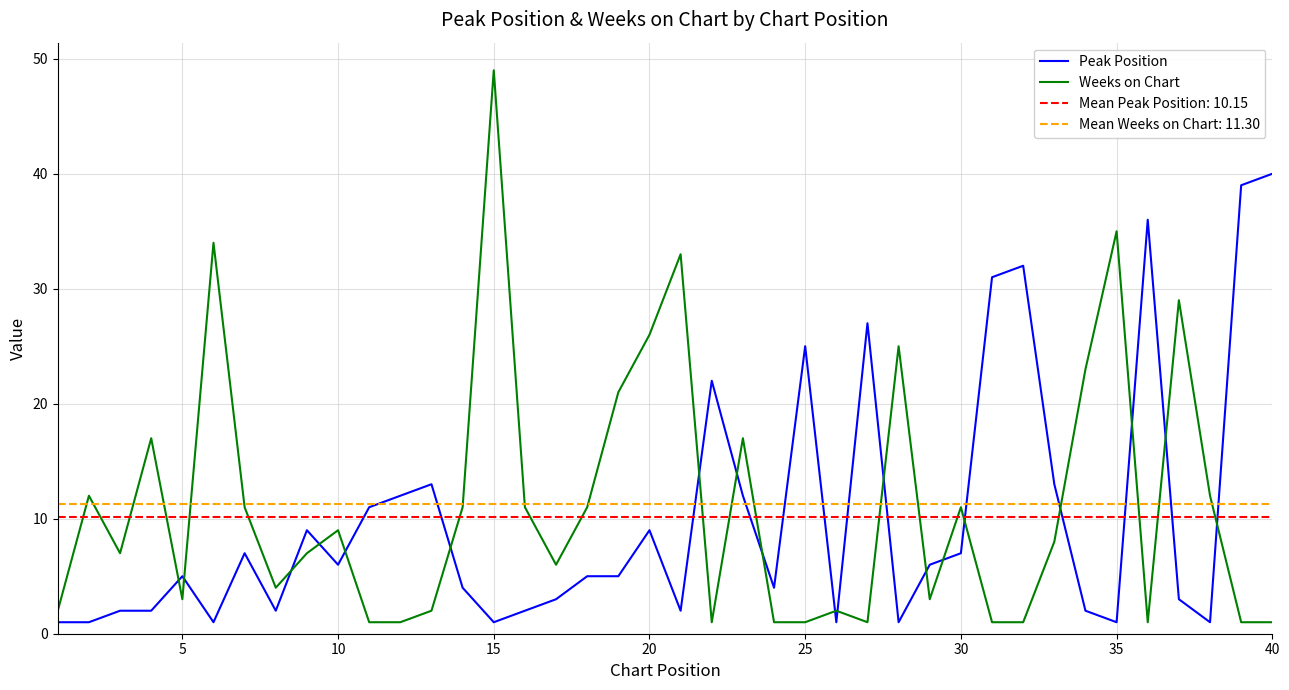

How many times do Weeks on Chart and Peak Position cross each other?

19